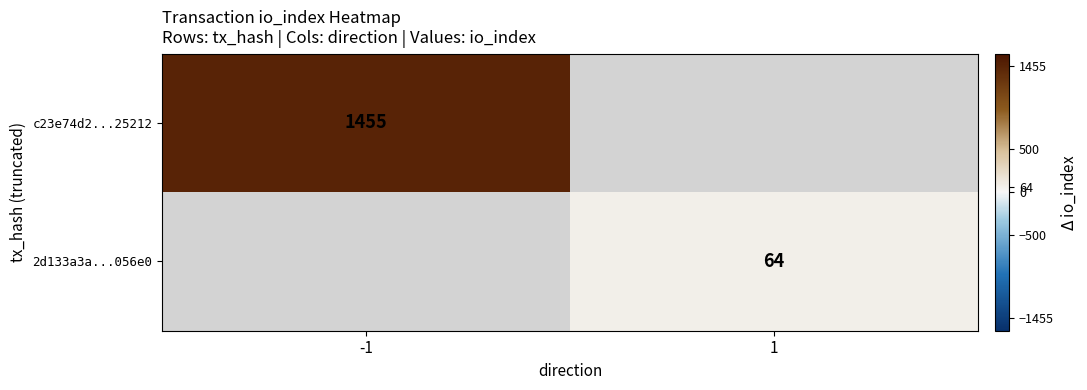

The 2d133a3a...056e0 series shows 21.9 at 1. True or false?

False